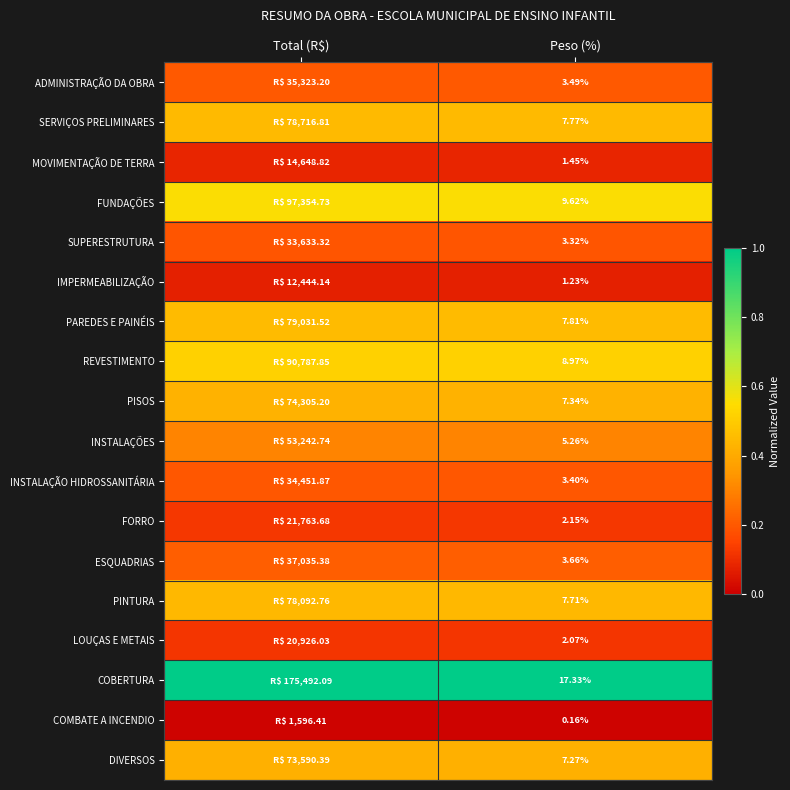

At Peso (%), list the series in order from smallest to largest.

COMBATE A INCENDIO, IMPERMEABILIZAÇÃO, MOVIMENTAÇÃO DE TERRA, LOUÇAS E METAIS, FORRO, SUPERESTRUTURA, INSTALAÇÃO HIDROSSANITÁRIA, ADMINISTRAÇÃO DA OBRA, ESQUADRIAS, INSTALAÇÕES, DIVERSOS, PISOS, PINTURA, SERVIÇOS PRELIMINARES, PAREDES E PAINÉIS, REVESTIMENTO, FUNDAÇÕES, COBERTURA